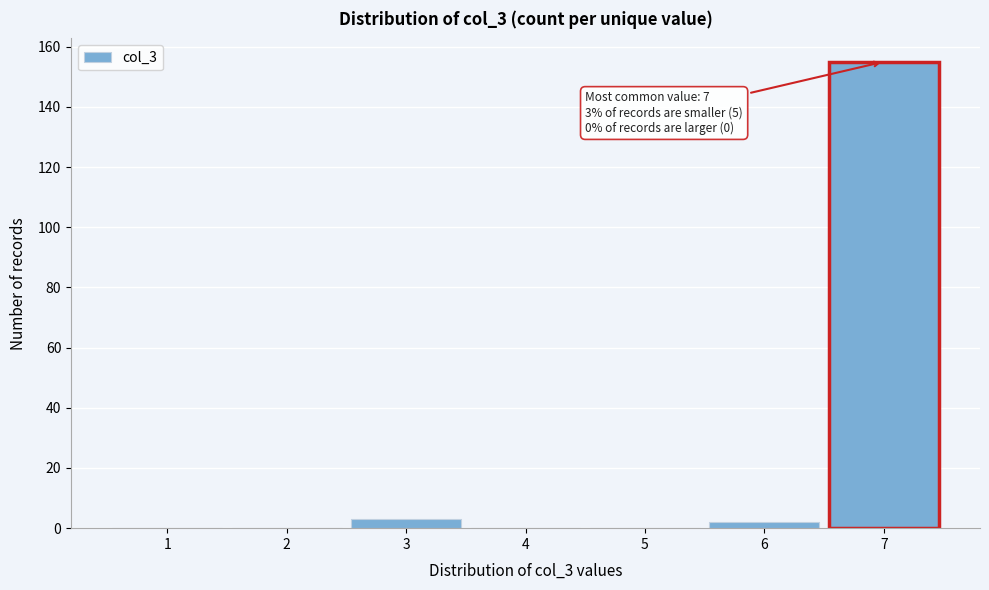

Reading right to left, extract all data points from this chart.

7=155	6=2	5=0	4=0	3=3	2=0	1=0